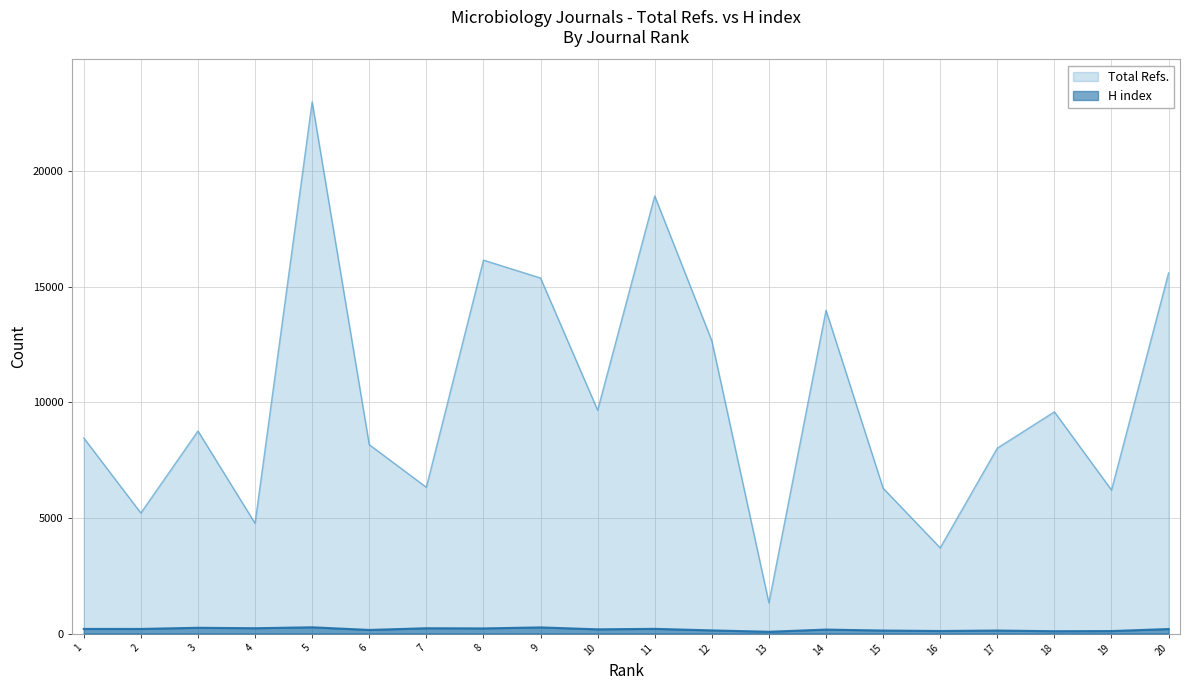

What is the sum of all Total Refs. values?

202094